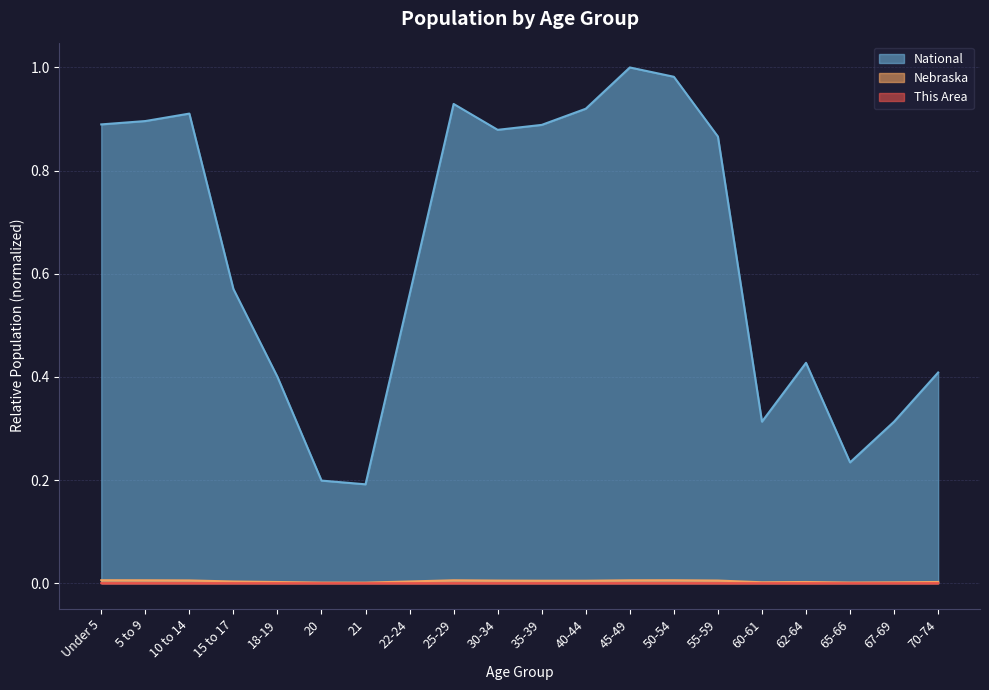

Reading left to right, list all the values displayed in this chart.

This Area: 0.0	0.0	0.0	0.0	0.0	0.0	0.0	0.0	0.0	0.0	0.0	0.0	0.0	0.0	0.0	0.0	0.0	0.0	0.0	0.0
Nebraska: 0.0	0.0	0.0	0.0	0.0	0.0	0.0	0.0	0.0	0.0	0.0	0.0	0.0	0.0	0.0	0.0	0.0	0.0	0.0	0.0
National: 0.9	0.9	0.9	0.6	0.4	0.2	0.2	0.6	0.9	0.9	0.9	0.9	1.0	1.0	0.9	0.3	0.4	0.2	0.3	0.4